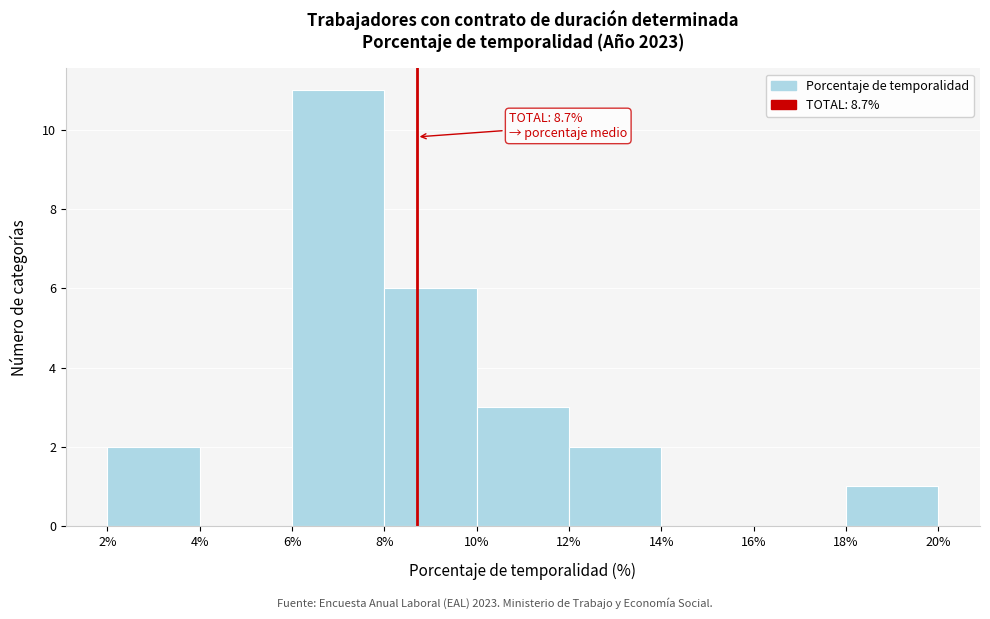

Over which range of the x-axis is the bar tallest?

6% to 8%